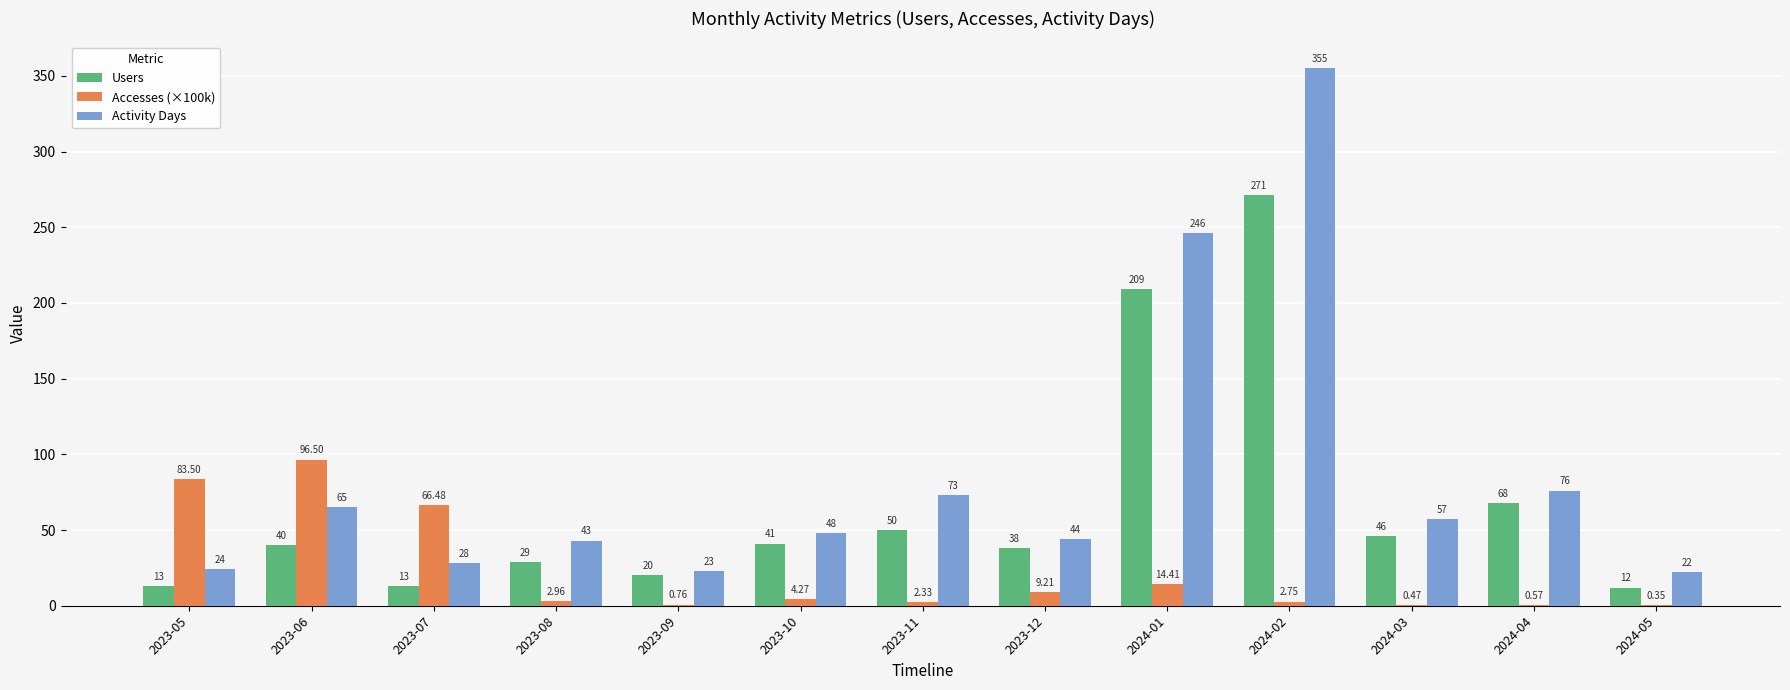

What are all the series names shown in the legend?

Users, Accesses (×100k), Activity Days